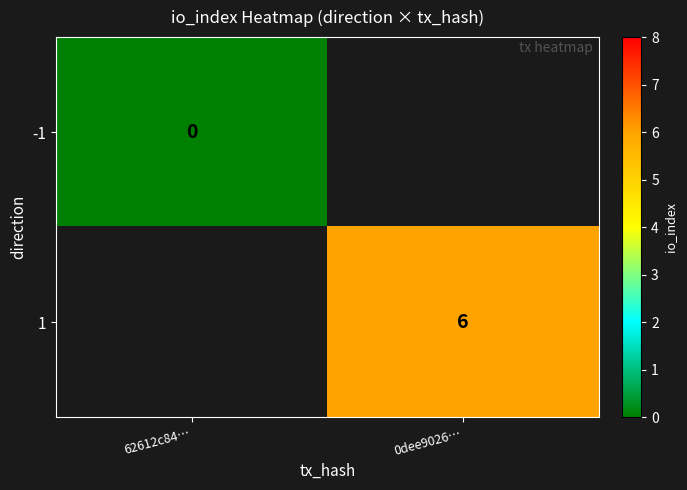

The value of 1 at 0dee9026… is 8. True or false?

False